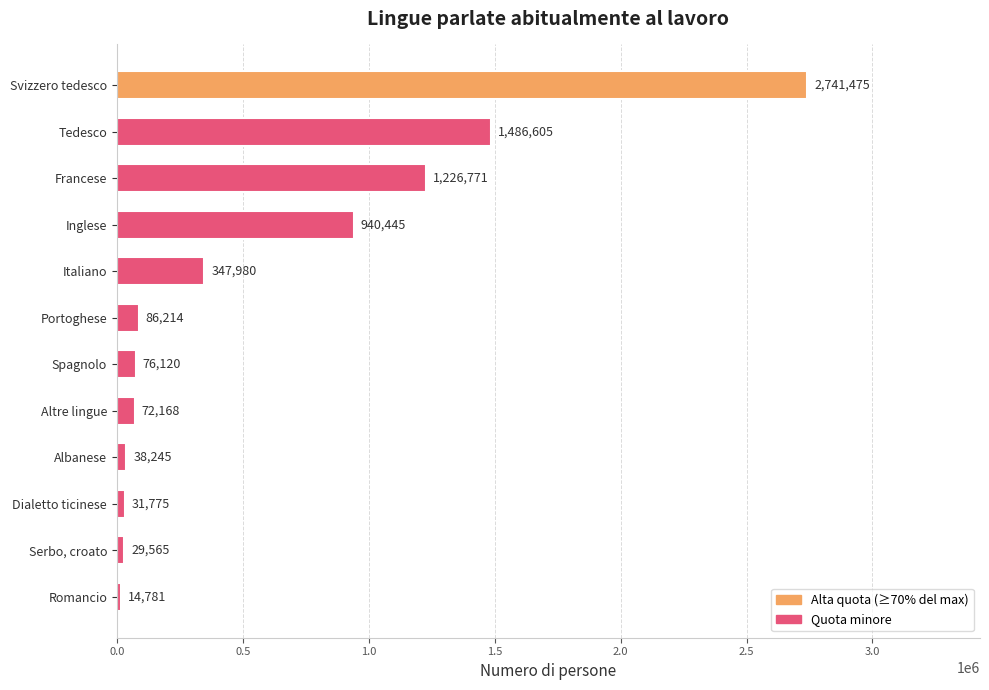

What is the label of the 8th bar from the bottom?

Italiano